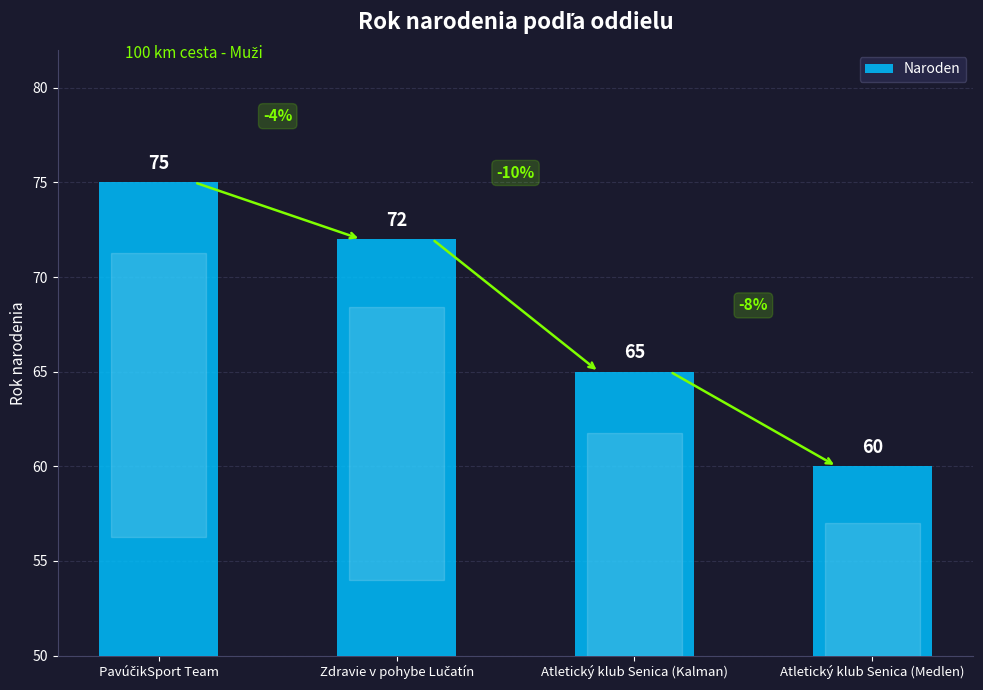

Is it true that the value at Atletický klub Senica (Kalman) is 29?

False